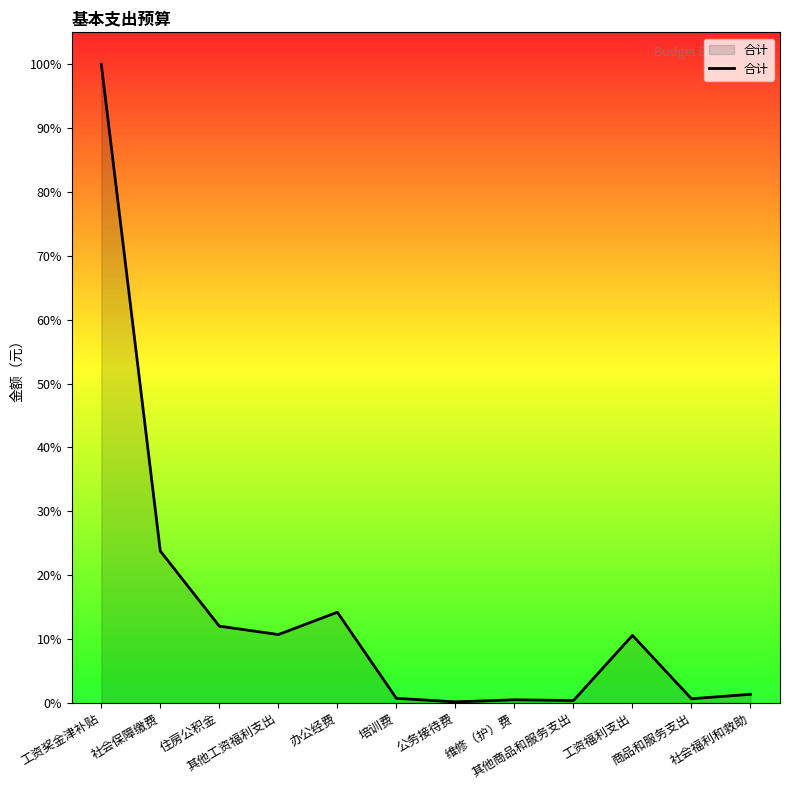

Is this an area chart (filled region under the line)?

Yes